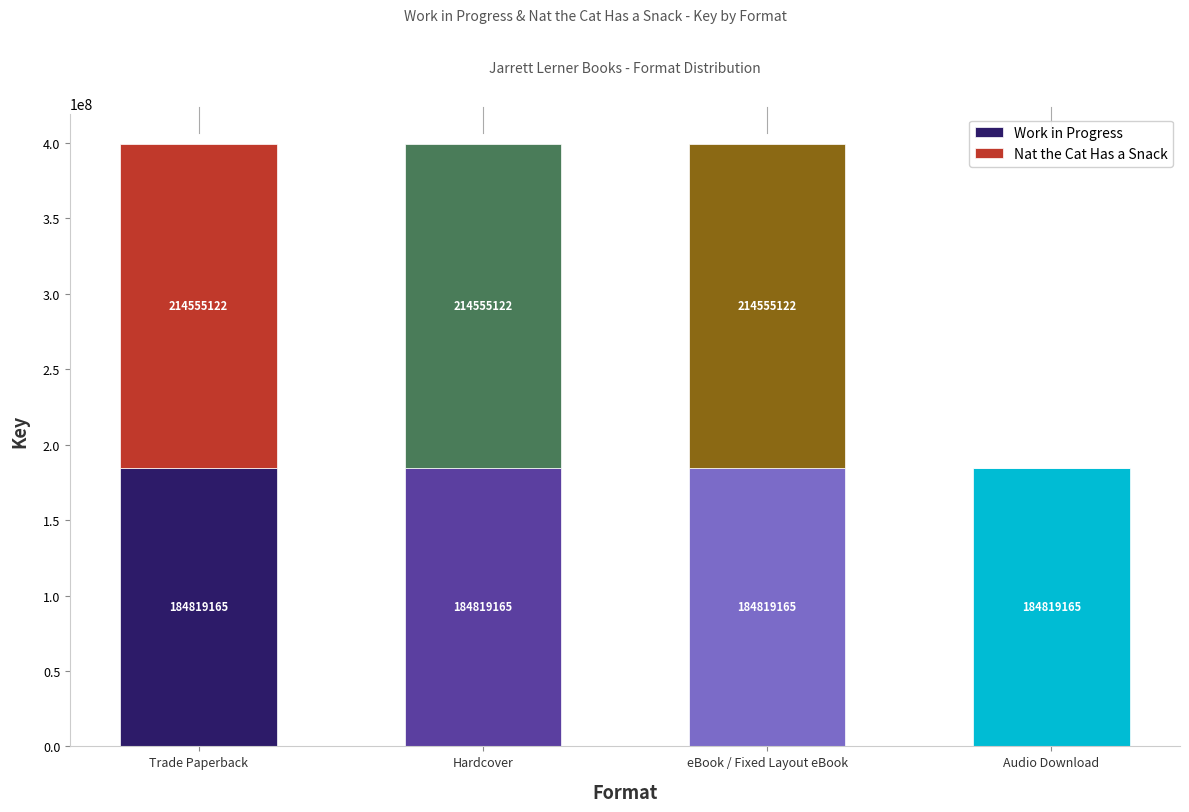

Which series has the largest total across all categories?

Work in Progress